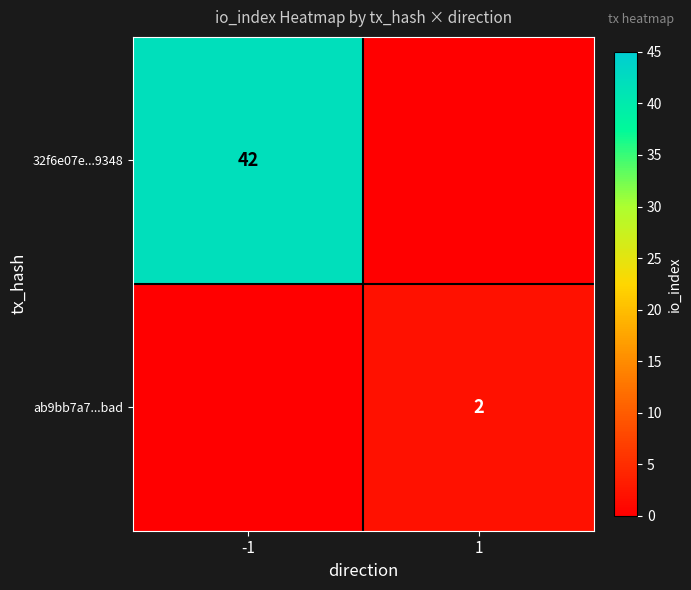

Is the value of 32f6e07e...9348 at -1 greater than the value of ab9bb7a7...bad at 1?

Yes